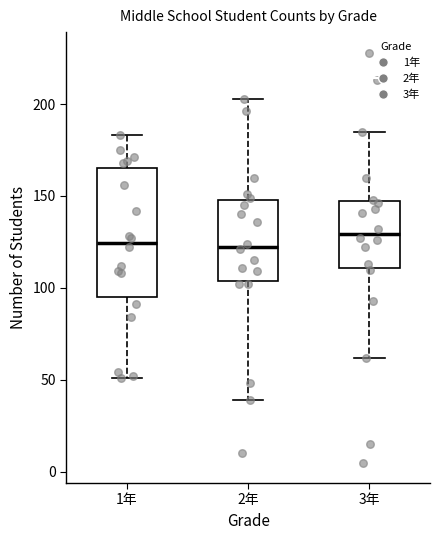

Reading left to right, read every box against the y-axis: the position of its median line, the range the box covers, and the ends of its whiskers. The values are not printed on the chart, so give them approximately, as read against the axis.

1年: median 125, box 95 to 165, whiskers 50 to 185
2年: median 125, box 105 to 150, whiskers 40 to 205
3年: median 130, box 110 to 150, whiskers 60 to 185